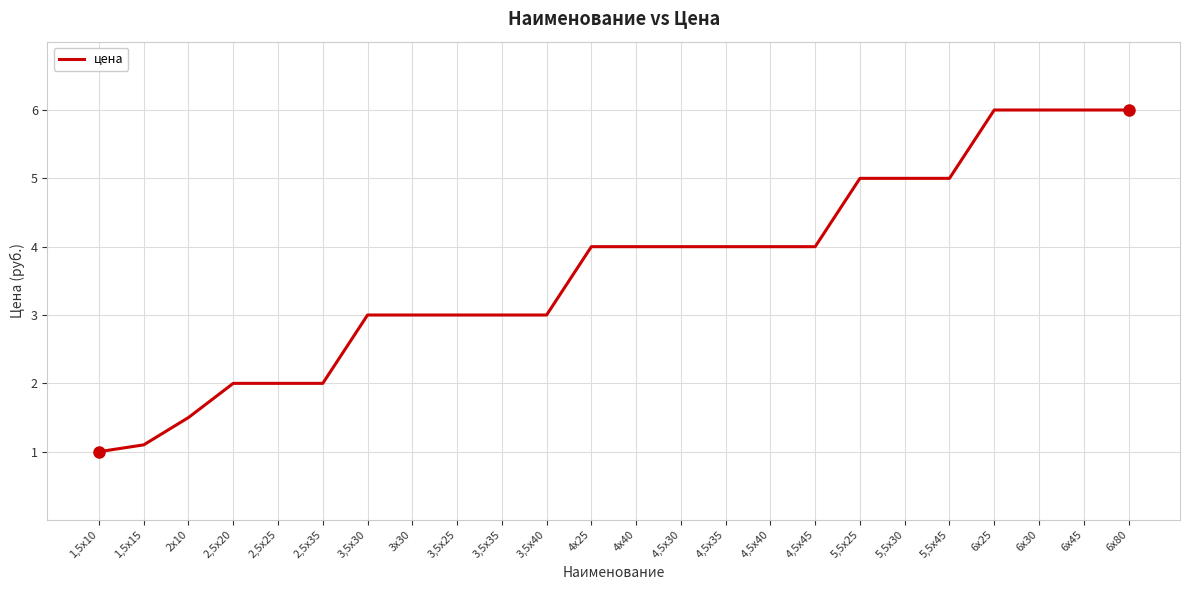

What is the difference between the values at 3х30 and 2,5х35?

1.0